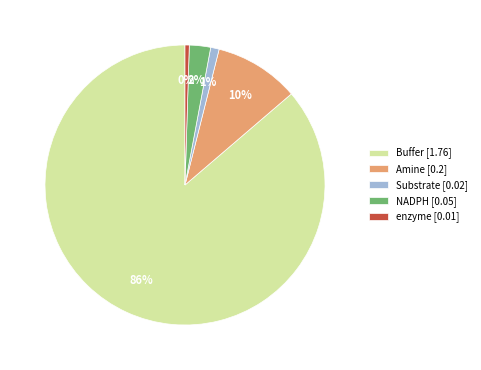

Is Buffer [1.76] the majority of the pie?

Yes